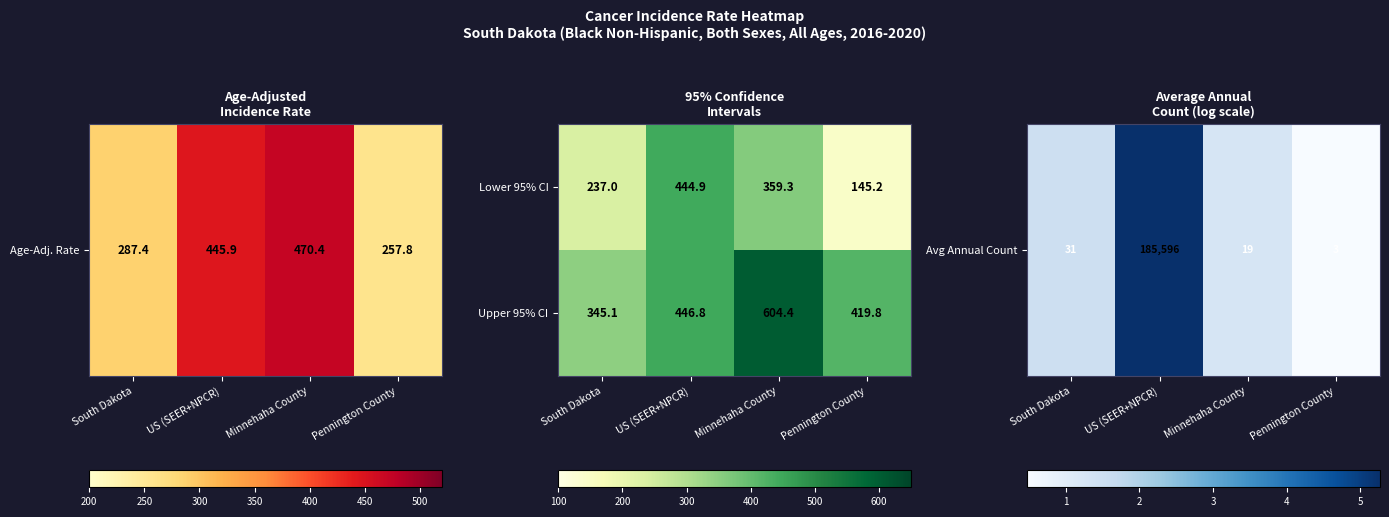

Which series has the largest range (max minus min)?

Lower 95% CI